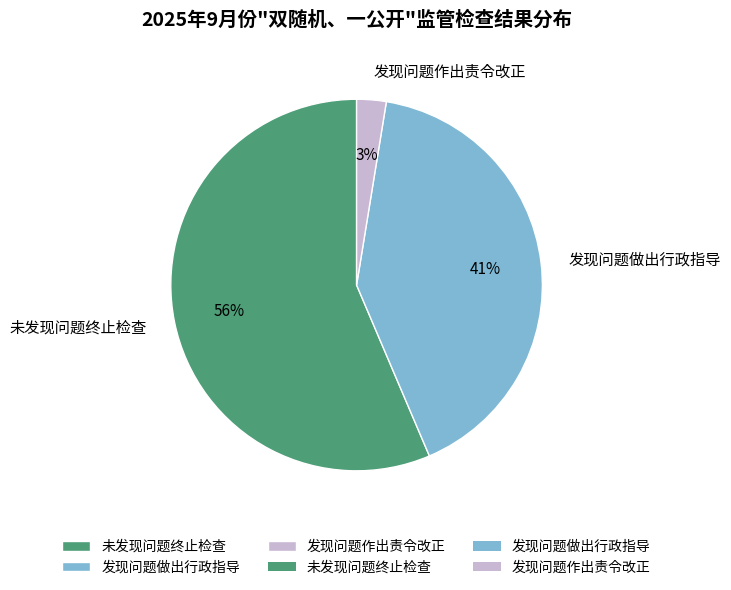

Between 未发现问题终止检查 and 发现问题作出责令改正, which is larger?

未发现问题终止检查